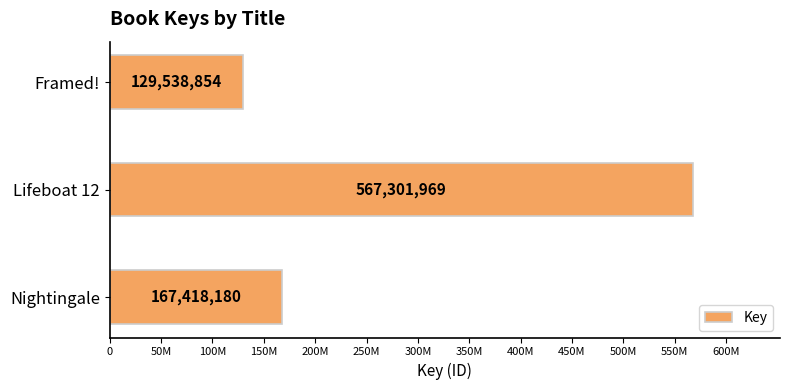

Are the bars horizontal?

Yes